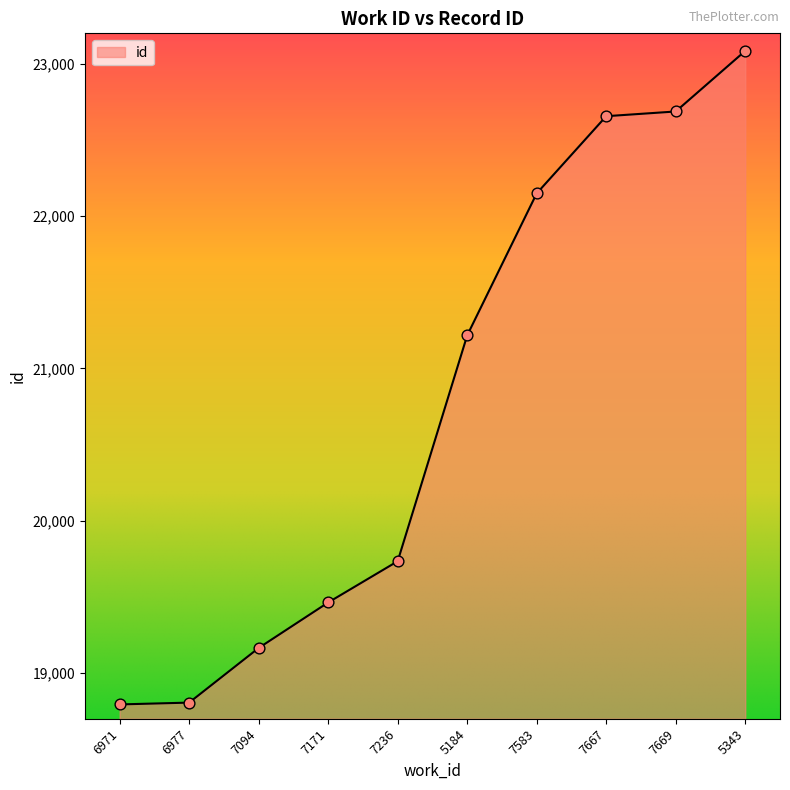

Between 6971 and 5343, which is larger?

5343